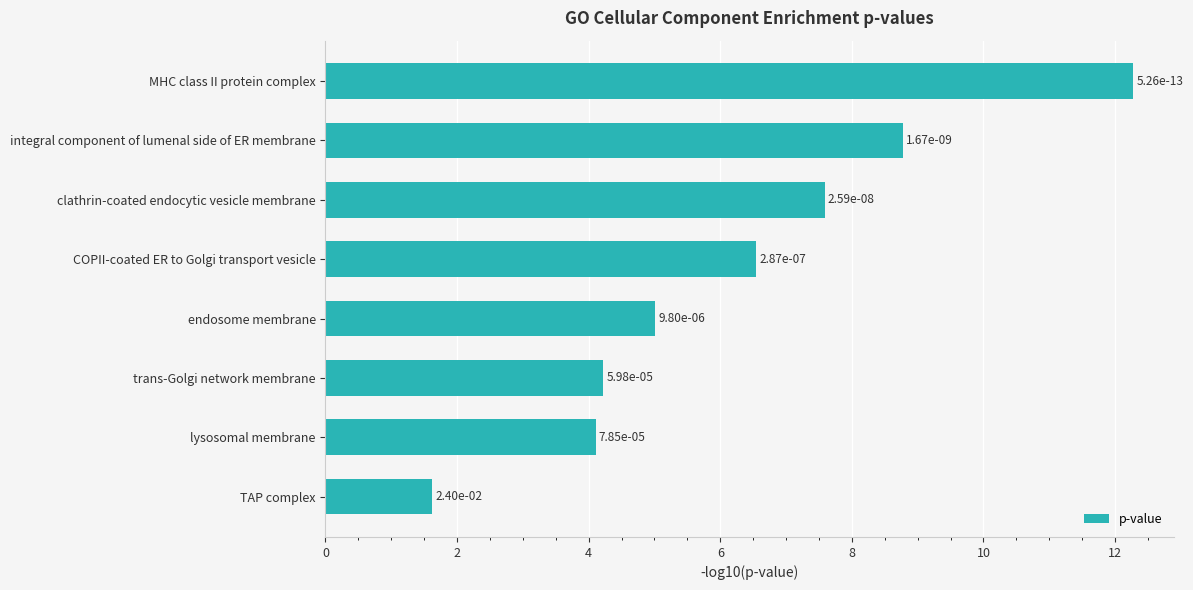

How many bars are there in total?

8